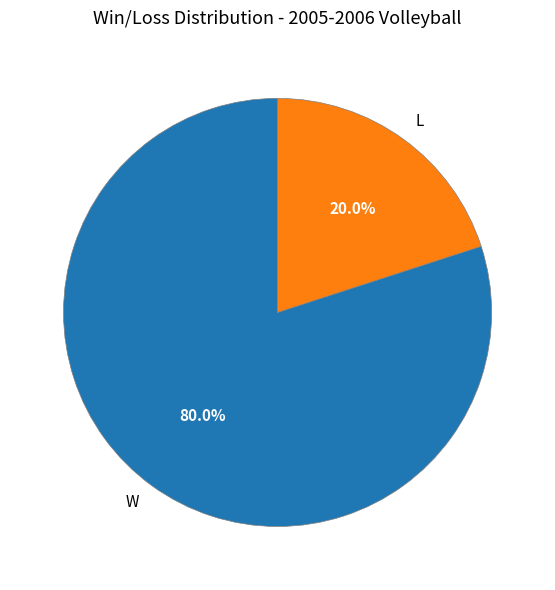

What is the ratio of the value at W to the value at L?

4.0